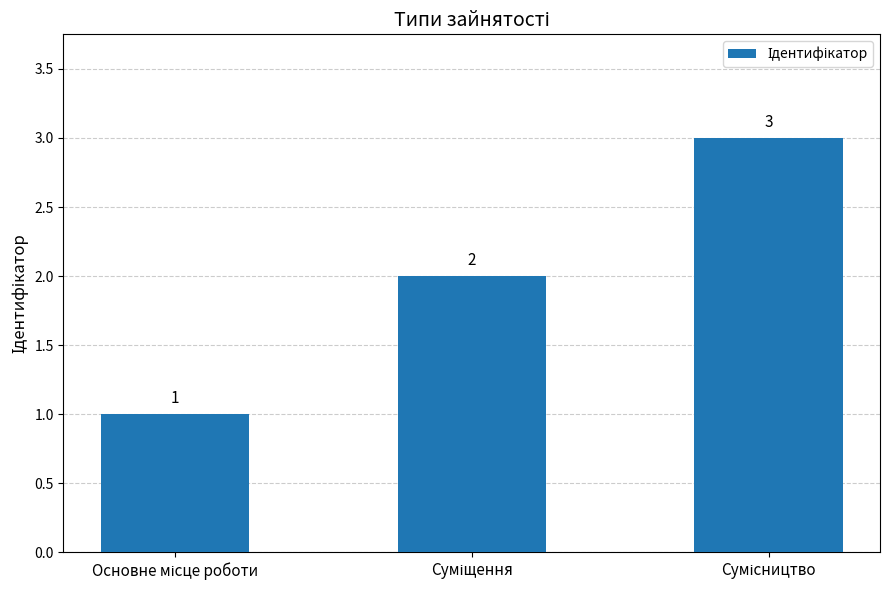

Reading left to right, list all the values displayed in this chart.

1	2	3